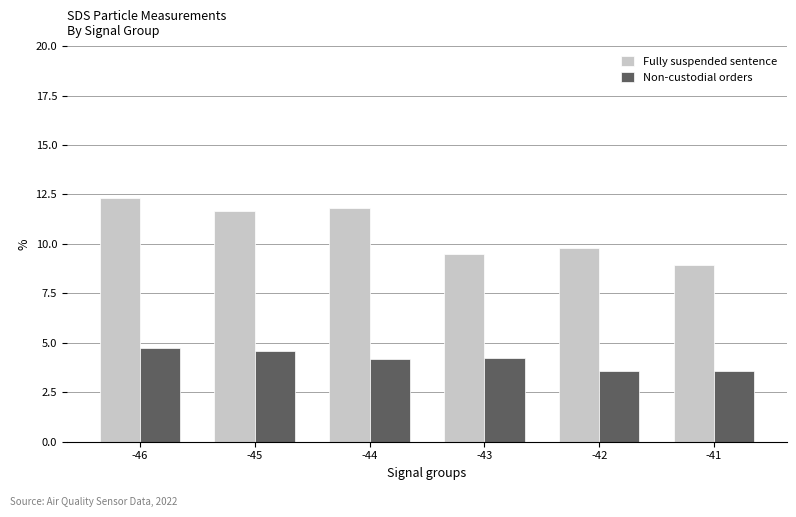

Between -43 and -42, which series saw the biggest shift?

Non-custodial orders